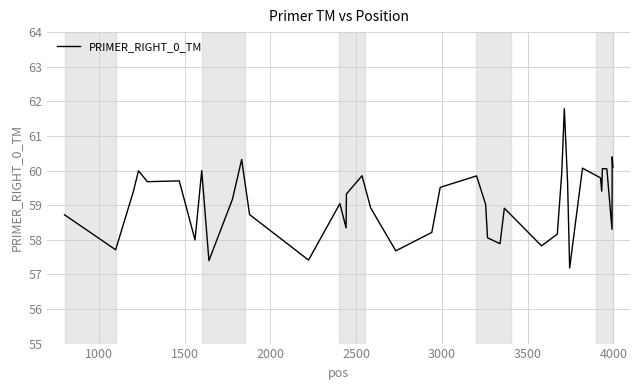

What is the difference between the maximum and minimum values?

4.6